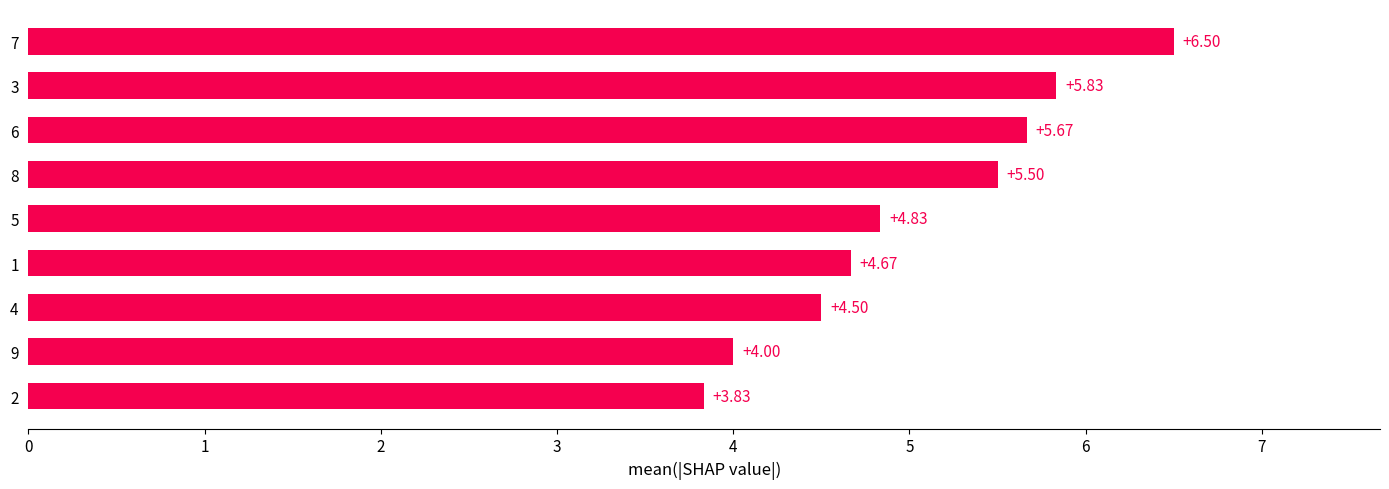

Rank the categories by value from highest to lowest.

7, 3, 6, 8, 5, 1, 4, 9, 2